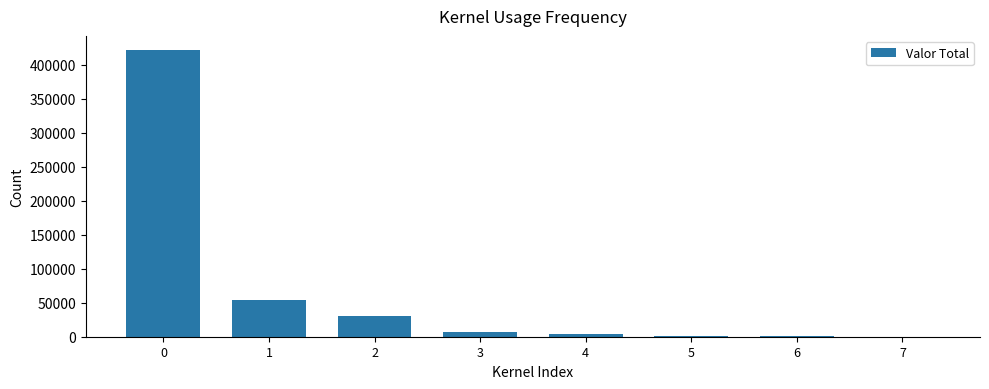

What is the sum of all values?

519901.1